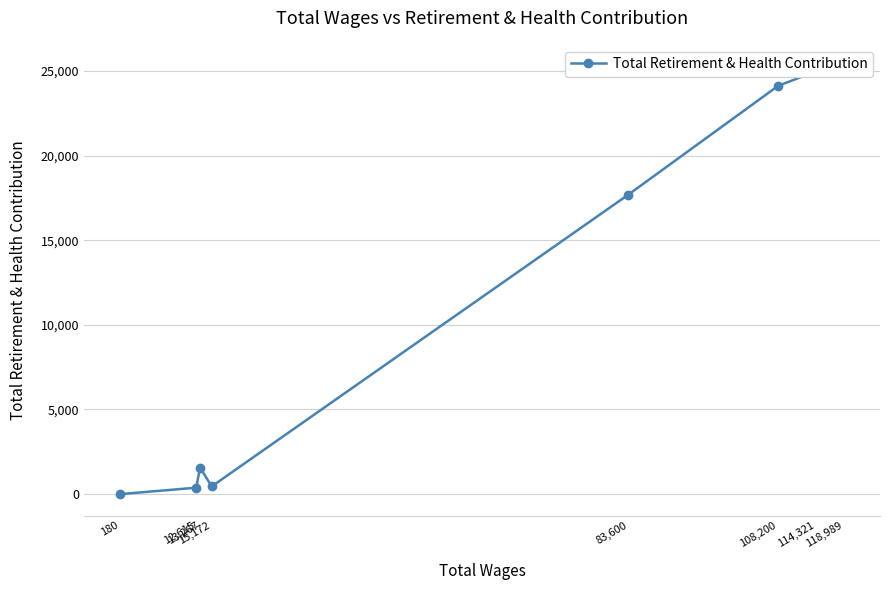

Is it true that the value at 12,615 is 623?

False